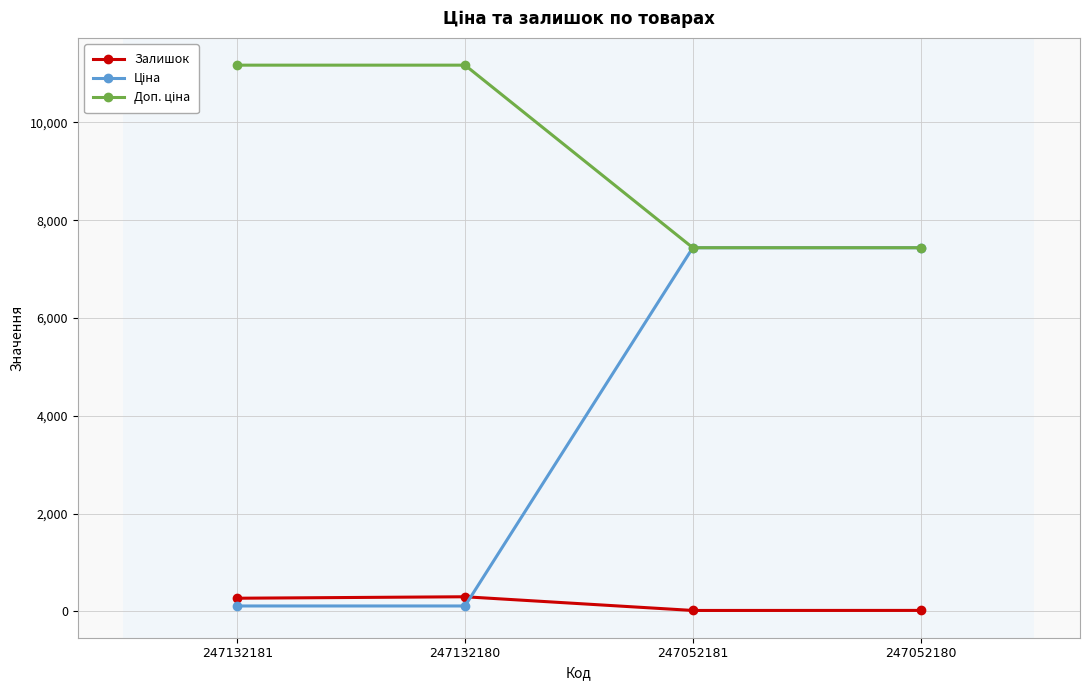

The value of Залишок at 247132181 is 270.0. True or false?

True